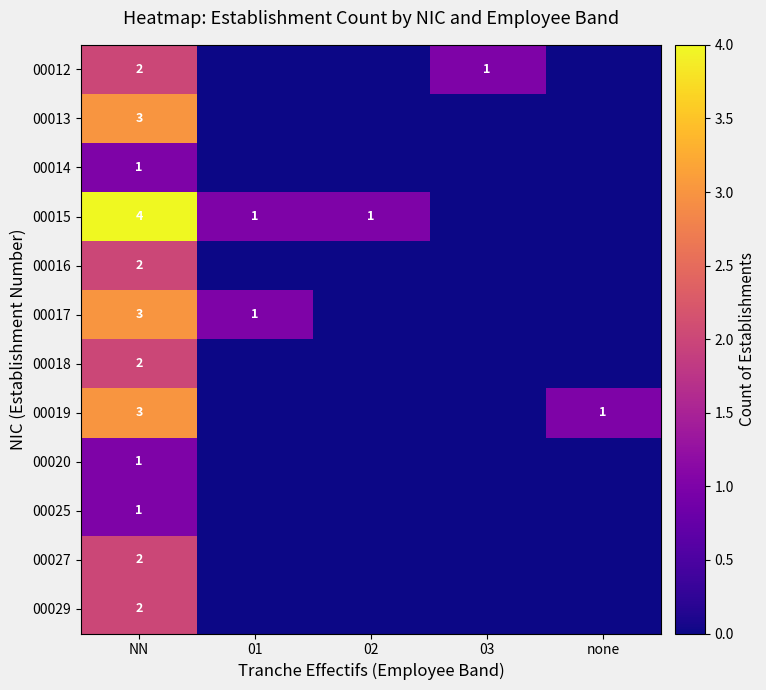

True or false: 00019 has a value of 0 at none.

False